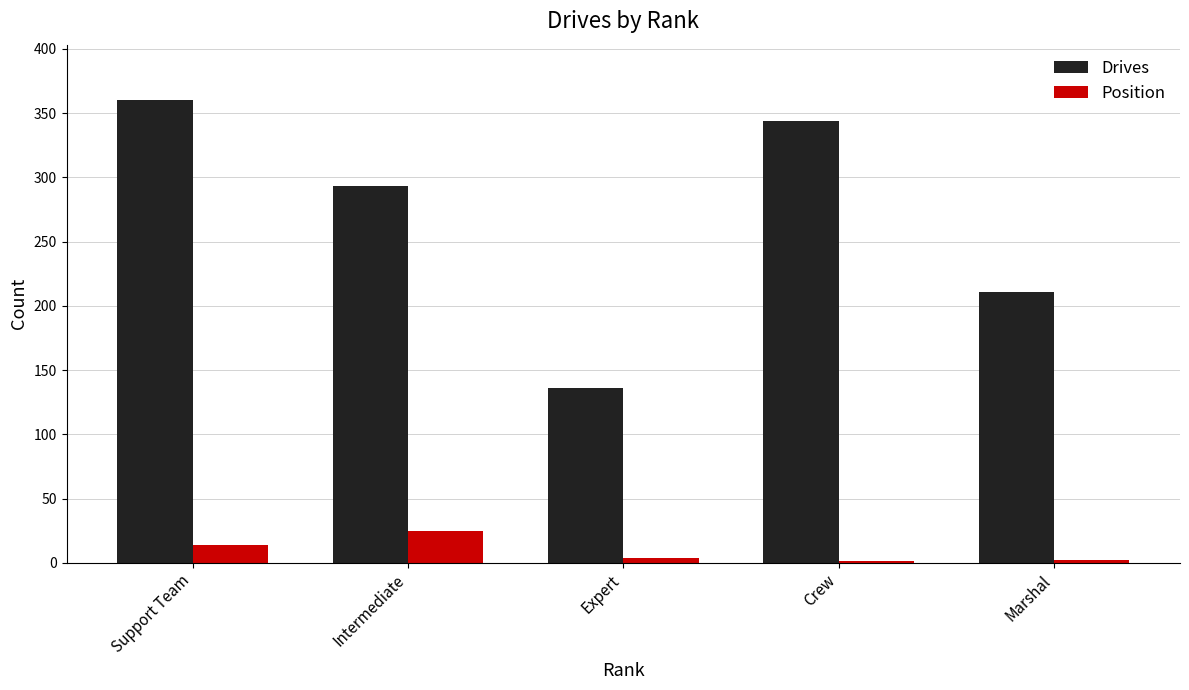

True or false: Drives has a value of 236 at Expert.

False